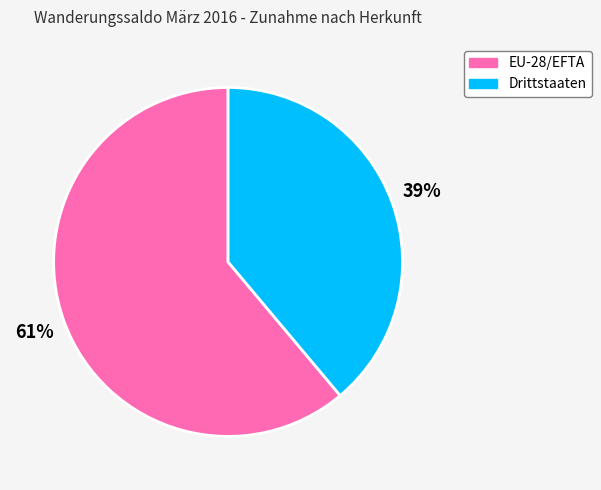

What percentage is the Drittstaaten slice, to the nearest percent?

39%